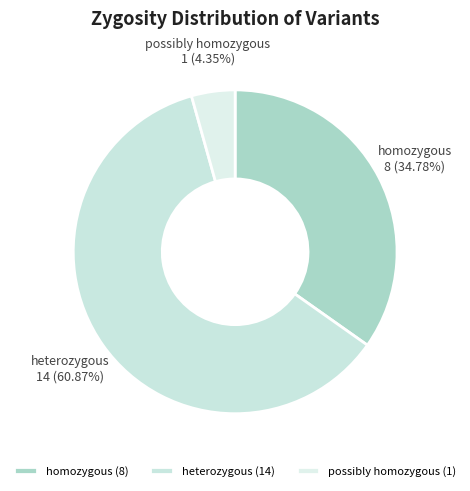

What is the ratio of the value at homozygous to the value at possibly homozygous?

8.0